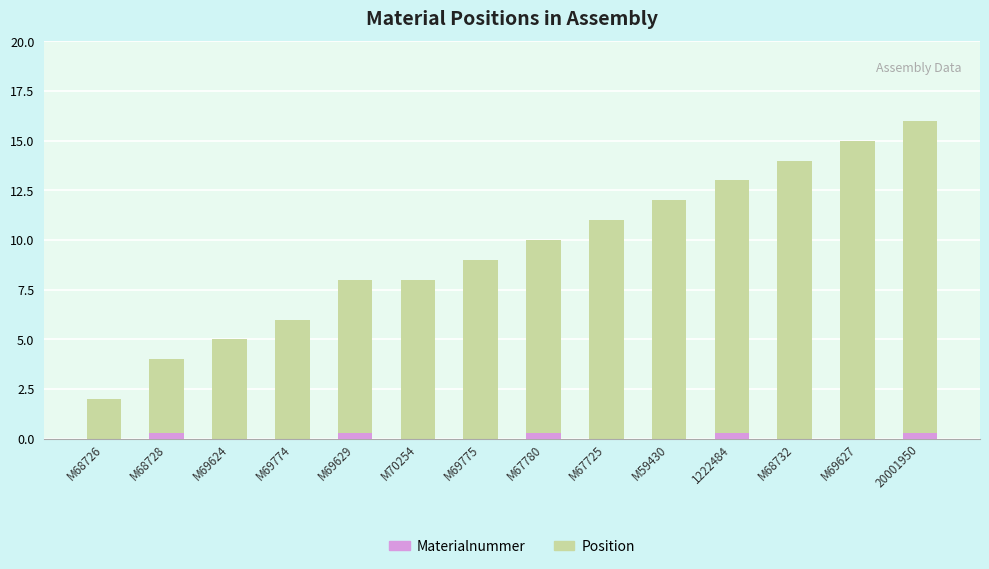

What is the sum of all Position values?

133.0